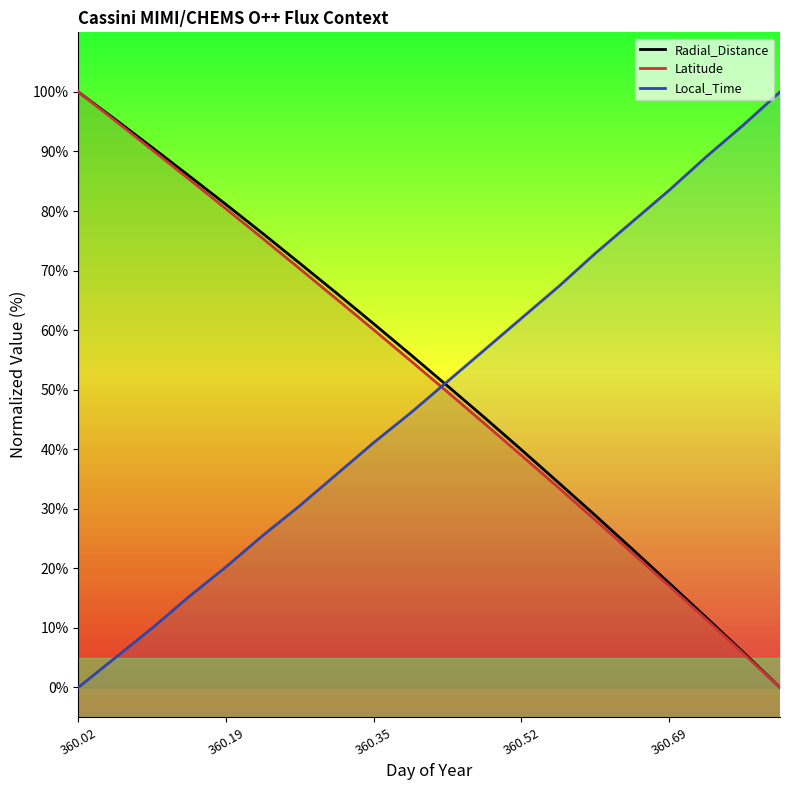

The Latitude series shows 80.4 at 360.19. True or false?

True